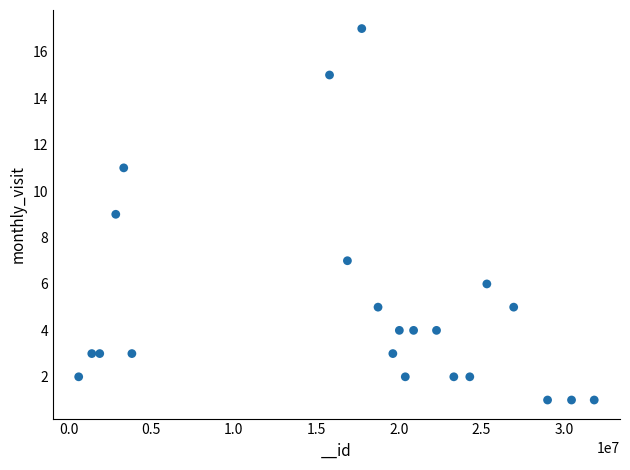

What is the range of Y values (max minus min)?

16